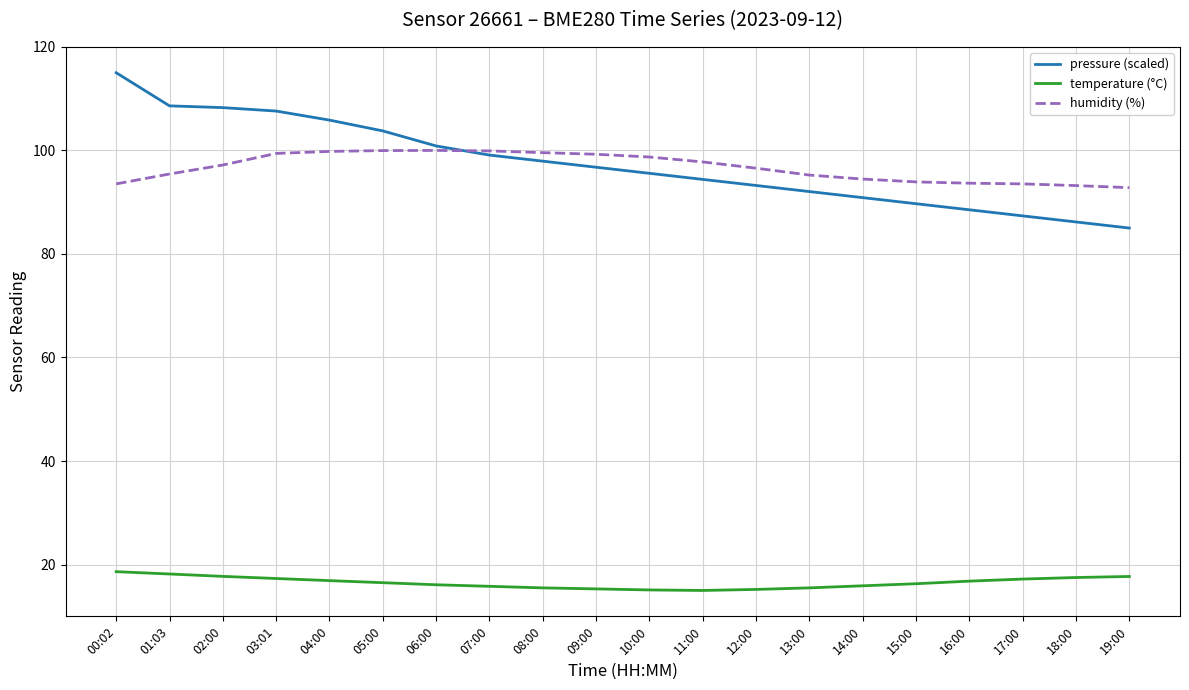

What is the spread (max minus min) of values at 08:00?

84.1